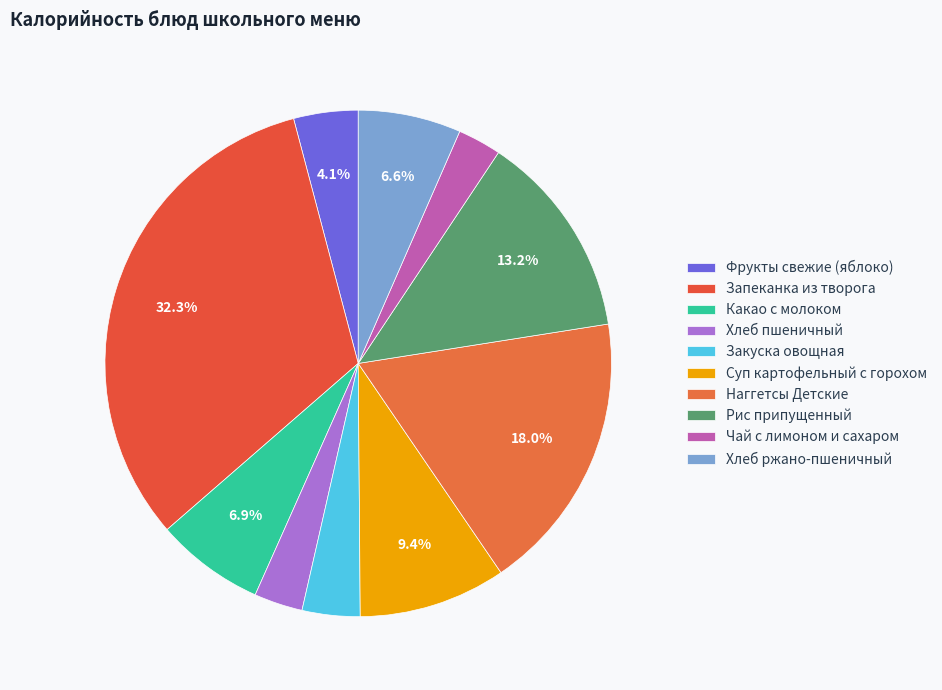

Count the number of slices in the pie.

10